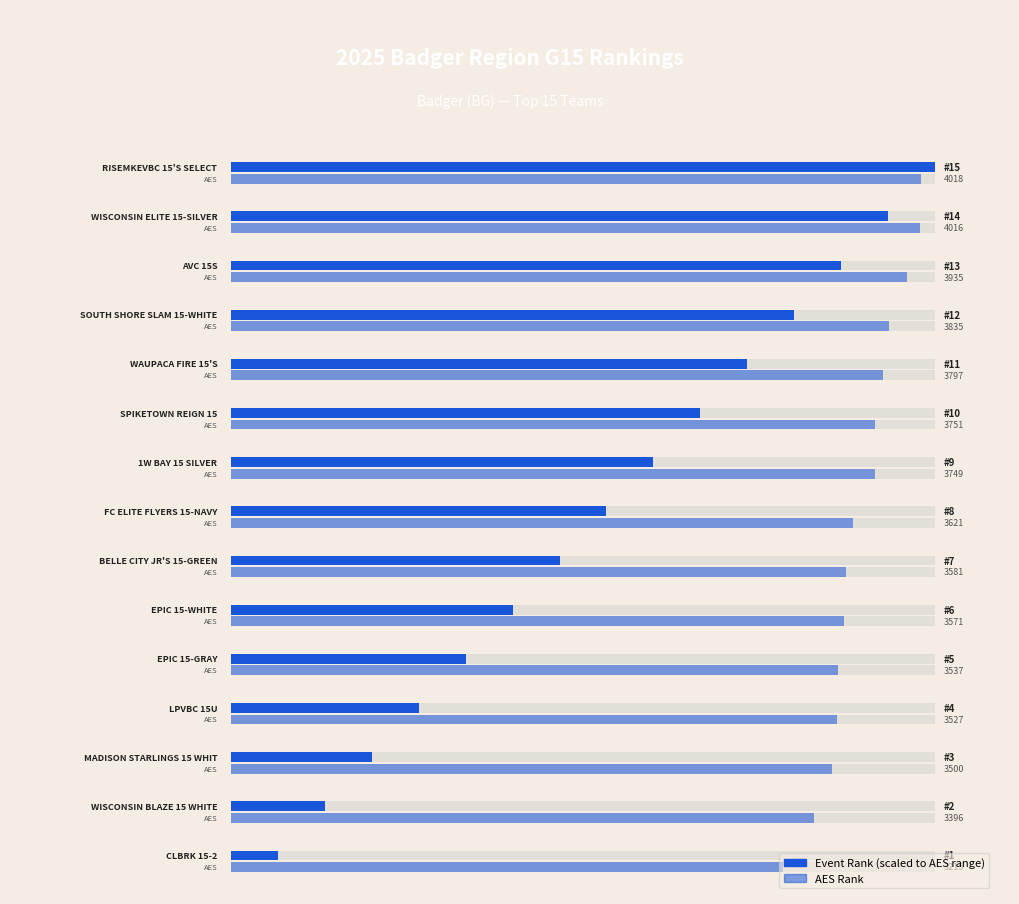

Rank the series by their average value, from highest to lowest.

AES Rank, Event Rank (scaled)